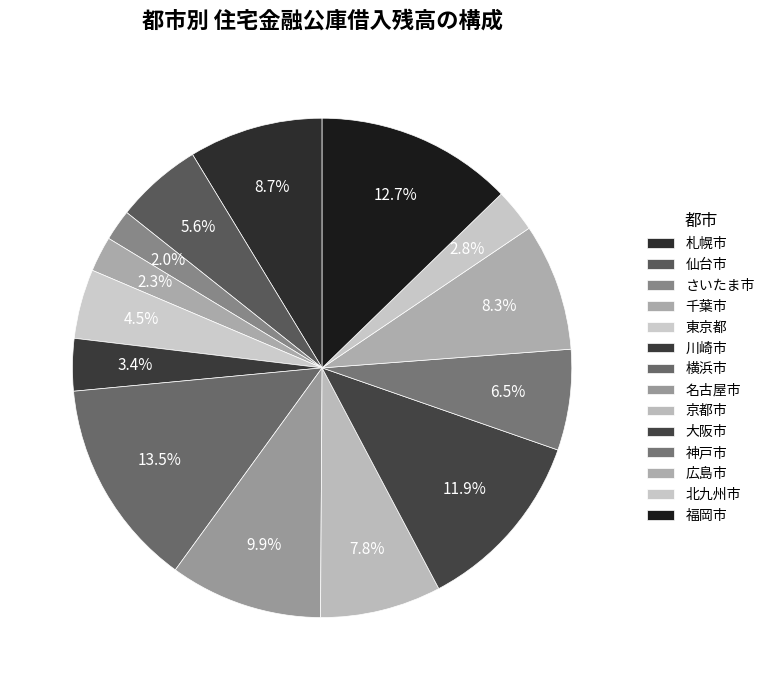

To the nearest percent, what percentage of the pie is 名古屋市?

10%